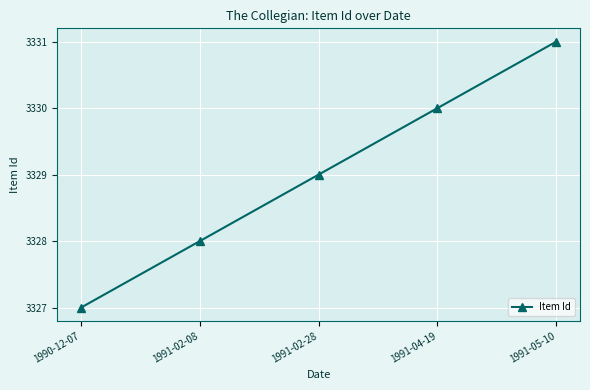

List the labels in order of value, smallest first.

1990-12-07, 1991-02-08, 1991-02-28, 1991-04-19, 1991-05-10